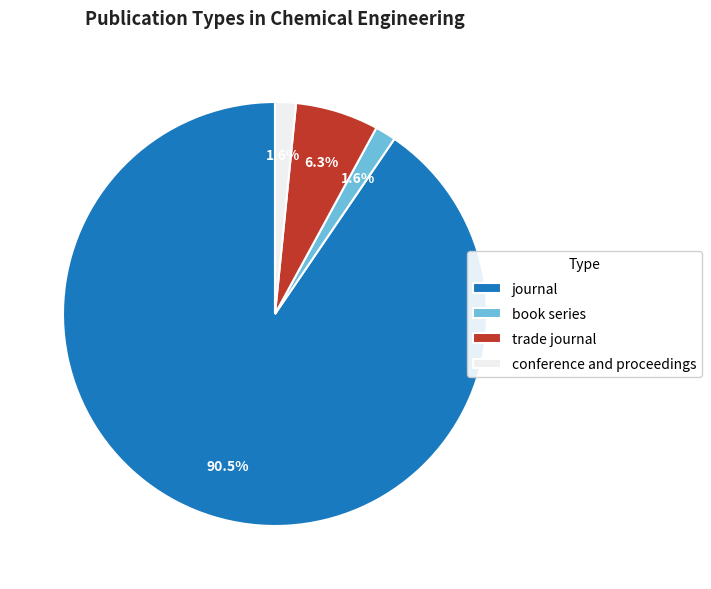

What is the ratio of the value at conference and proceedings to the value at book series?

1.0